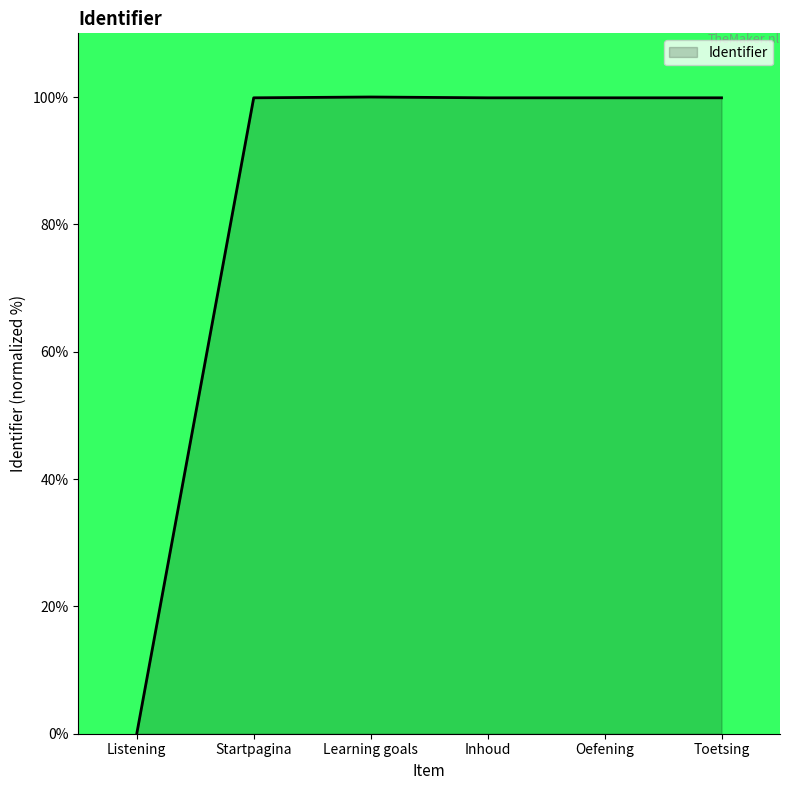

Does the chart have visible grid lines?

No